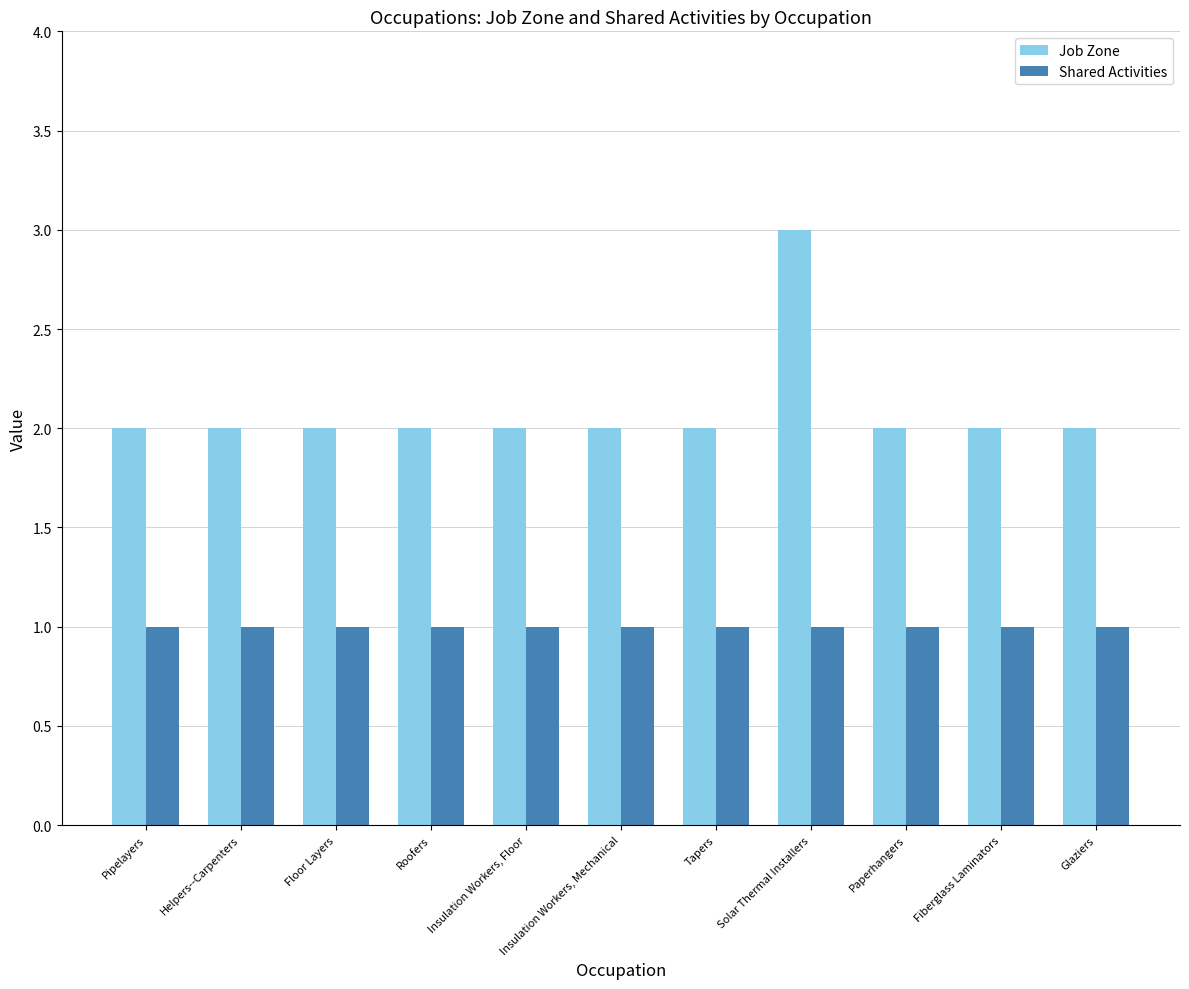

Is it true that Job Zone equals 3 at Paperhangers?

False